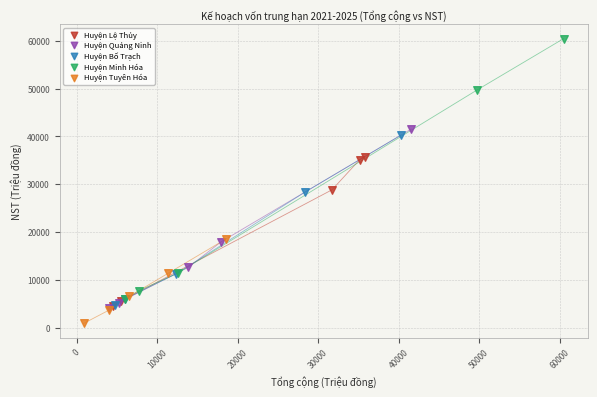

Which series reaches the minimum Y coordinate?

Huyện Tuyên Hóa